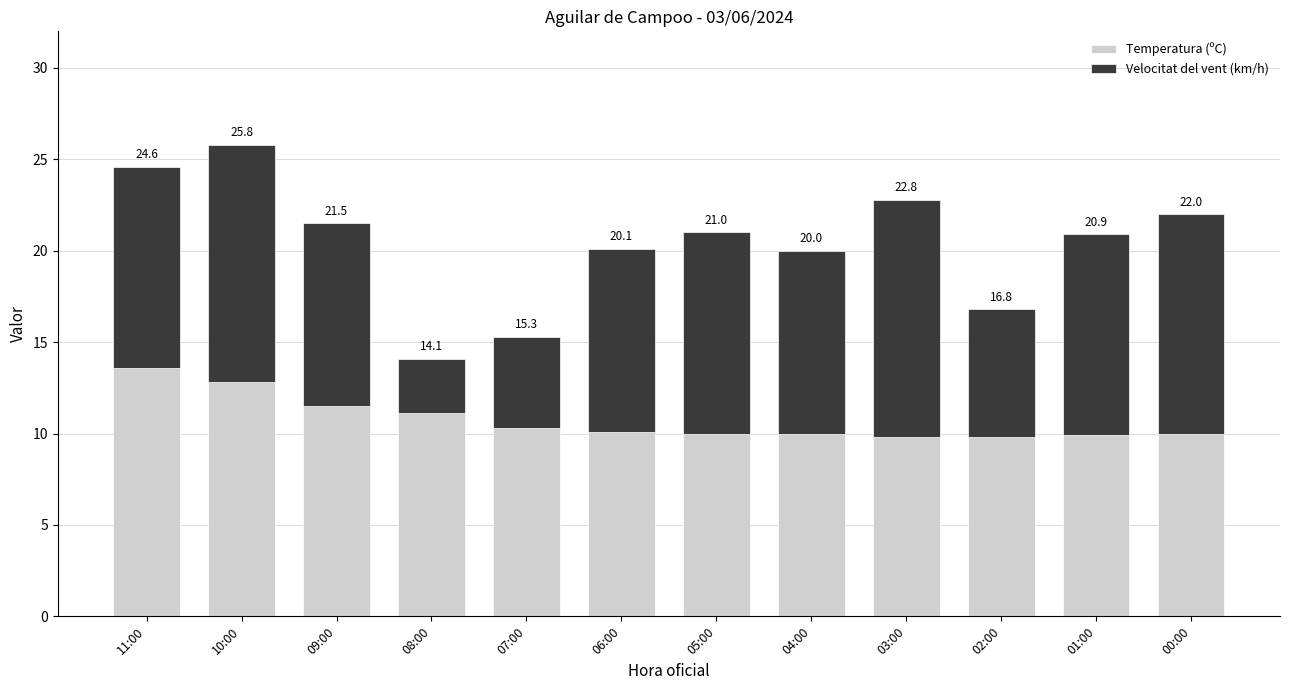

What are all the series names shown in the legend?

Temperatura (ºC), Velocitat del vent (km/h)